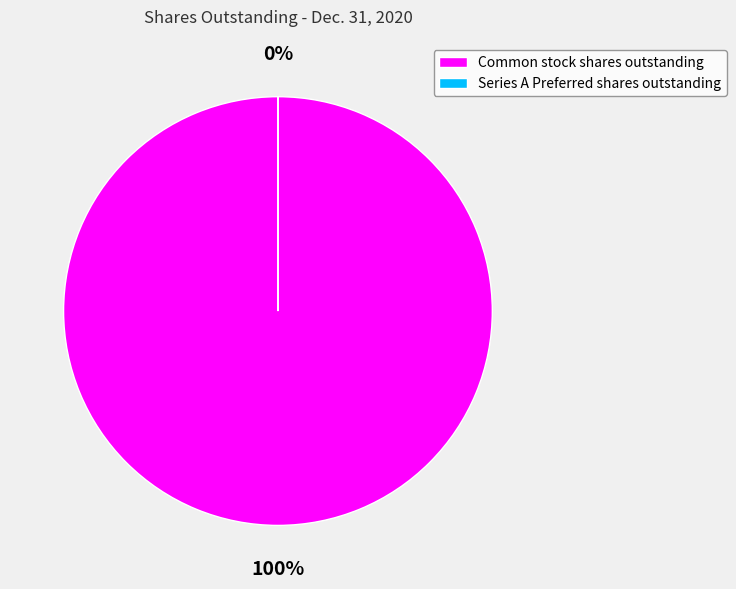

To the nearest percent, what is the combined percentage of Series A Preferred shares outstanding and Common stock shares outstanding?

100%